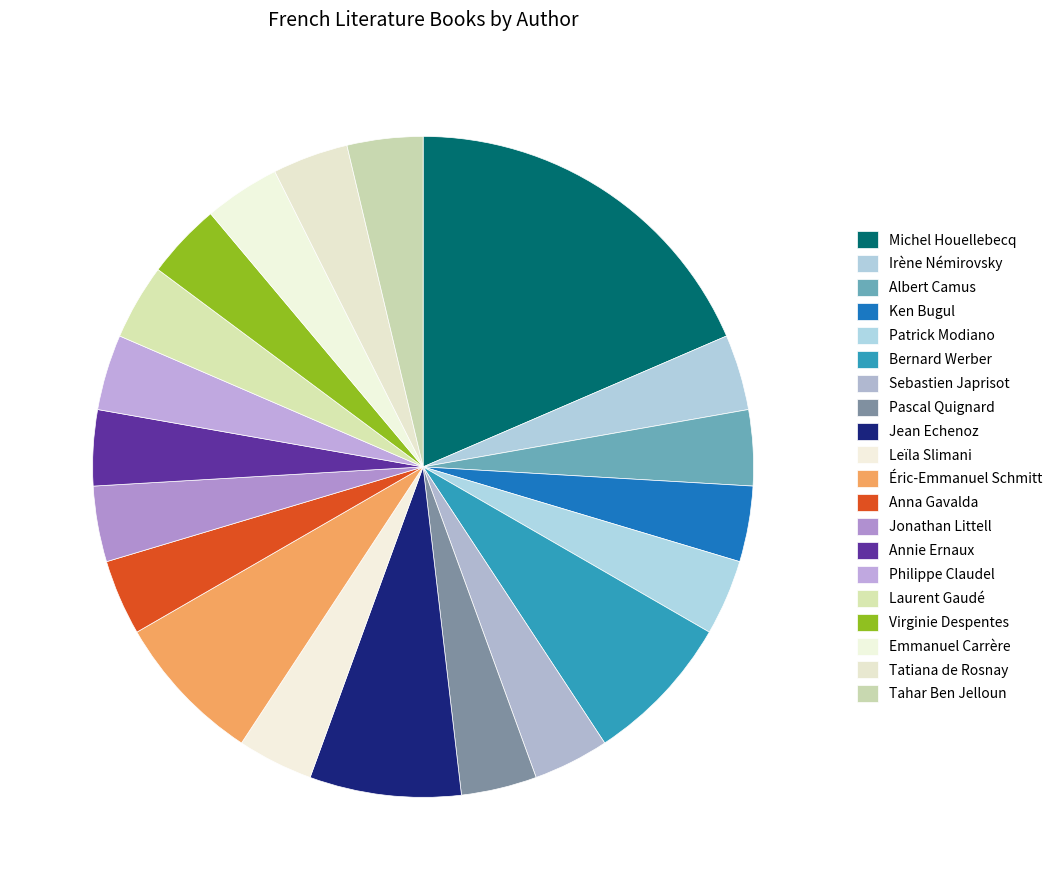

Count the number of slices in the pie.

20